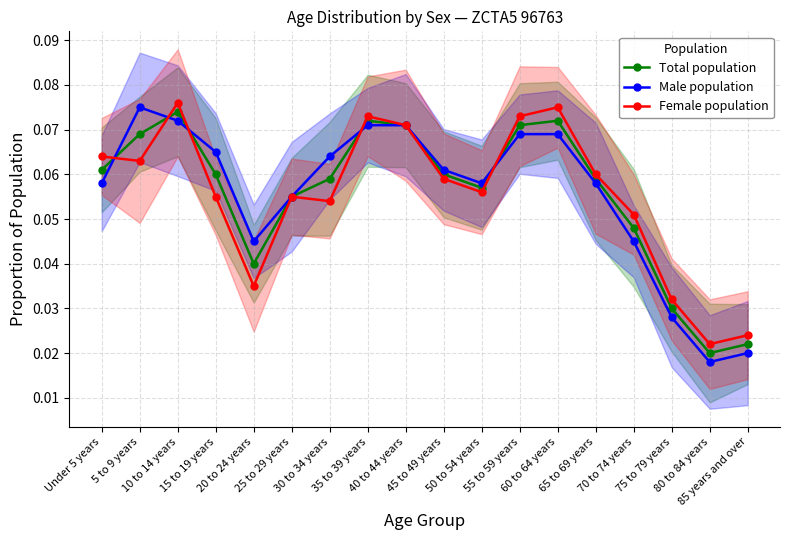

How many data points does each series have?

18